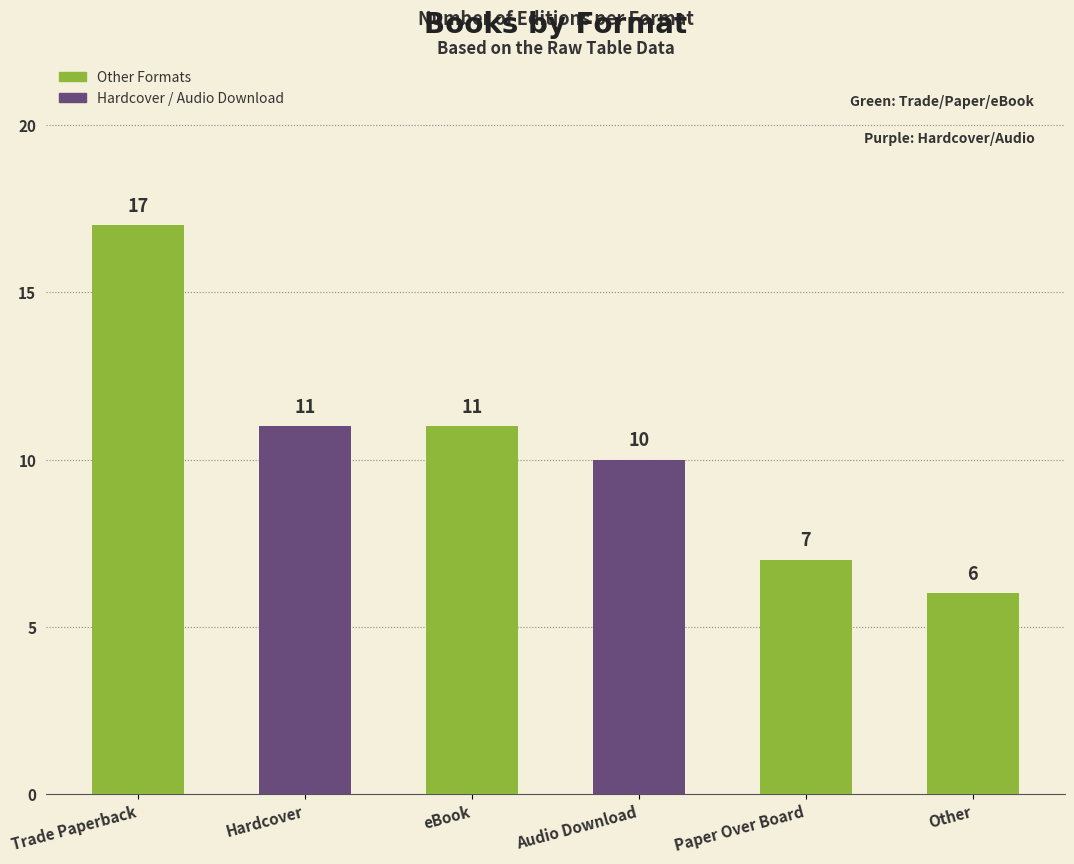

What is the sum of all values?

62